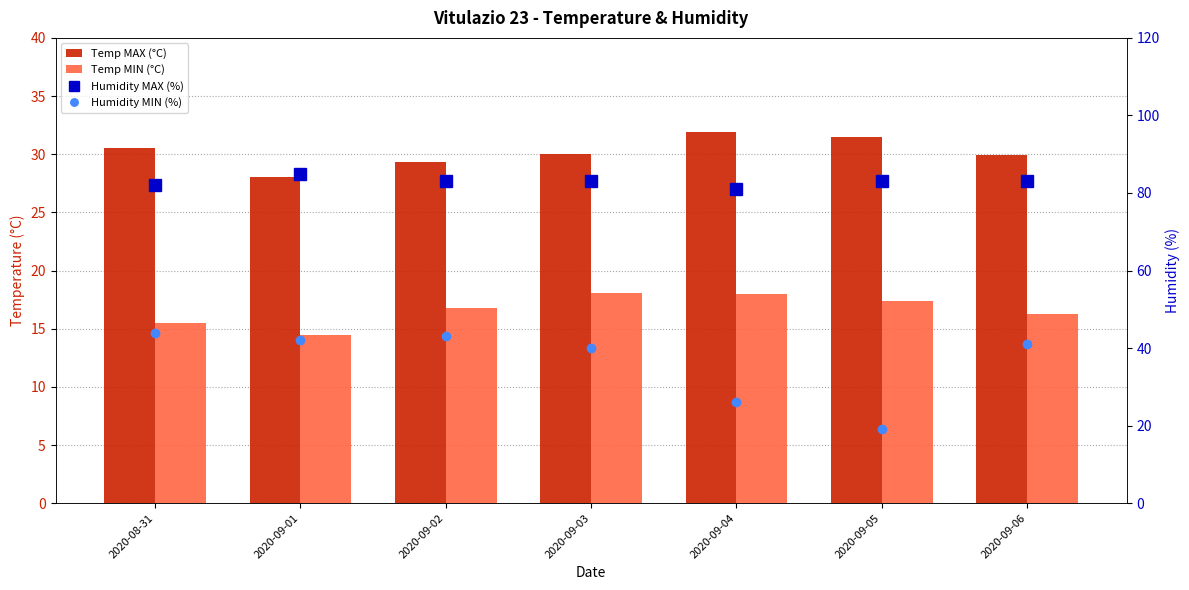

The Humidity MAX (%) series shows 83.0 at 2020-09-06. True or false?

True